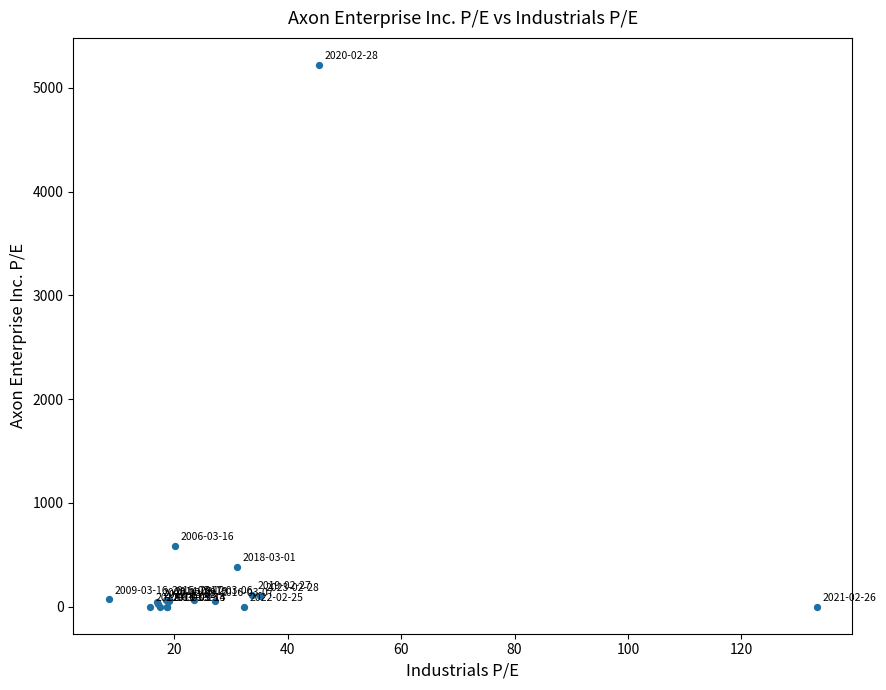

What Y value in the scatter plot is closest to 2610?

589.2